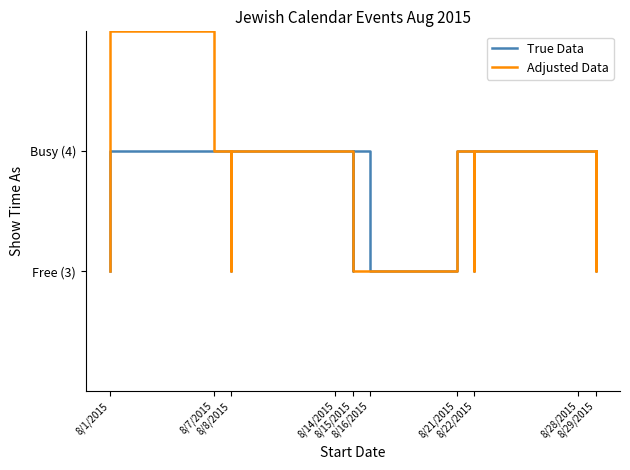

What is the difference between the maximum and minimum values in the True Data series?

1